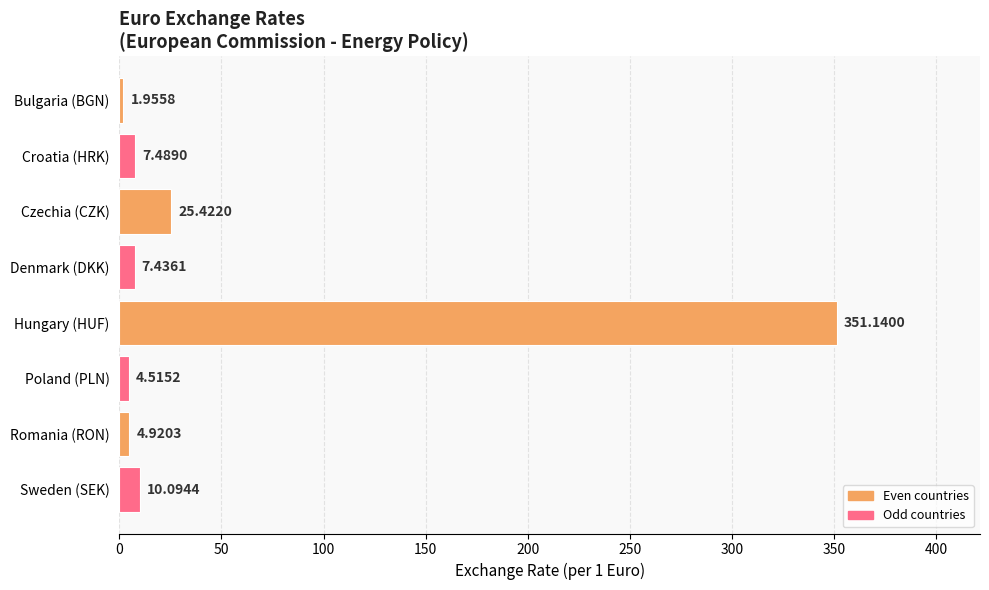

What is the difference between the second highest and minimum values?

23.5